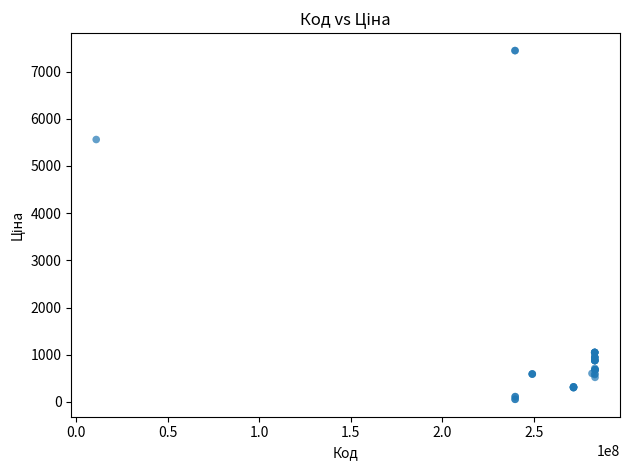

What Y value in the scatter plot is closest to 3750?

5560.3